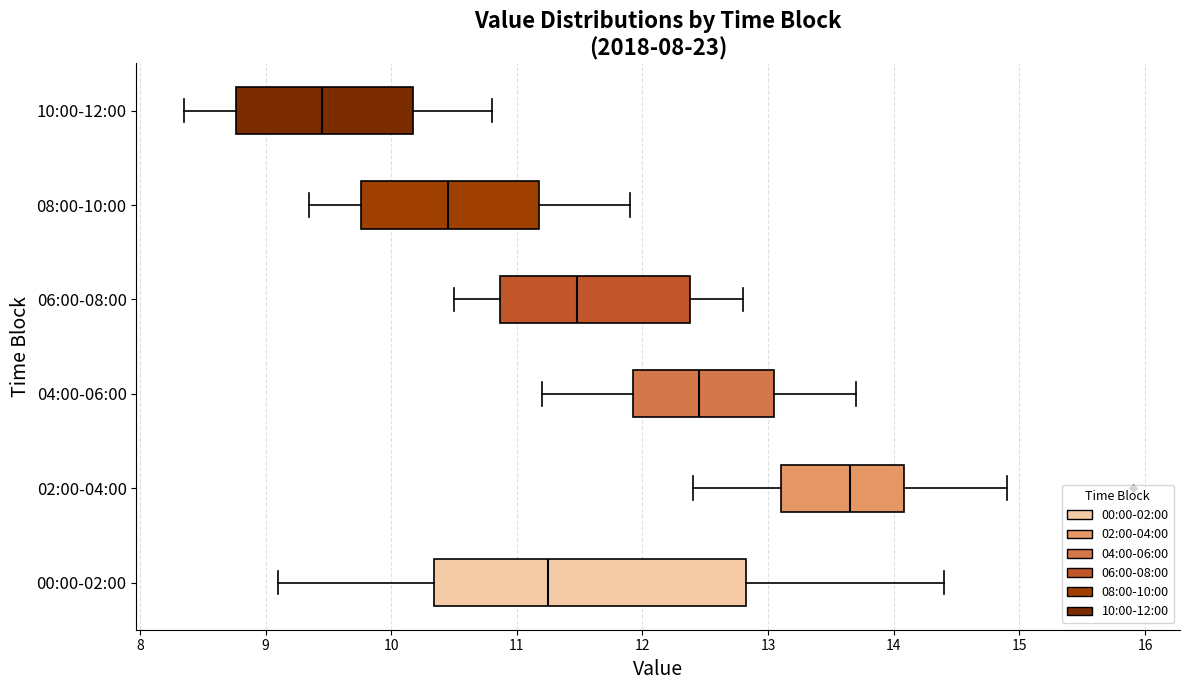

Where is the right edge of the box for 00:00-02:00 on the x-axis? The values are not printed on the chart, so give them approximately, as read against the axis.

12.8